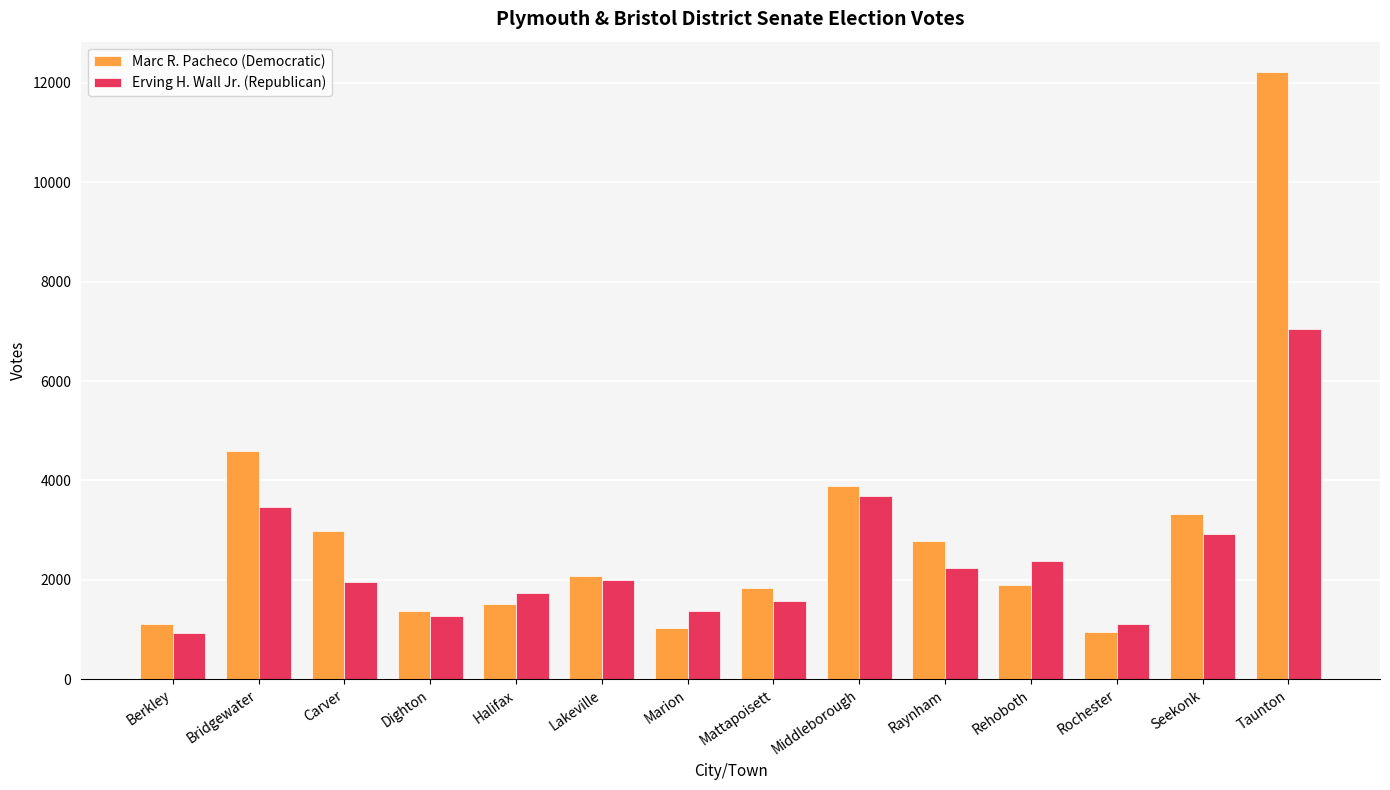

Where is Erving H. Wall Jr. (Republican) nearest to the value 3984?

Middleborough